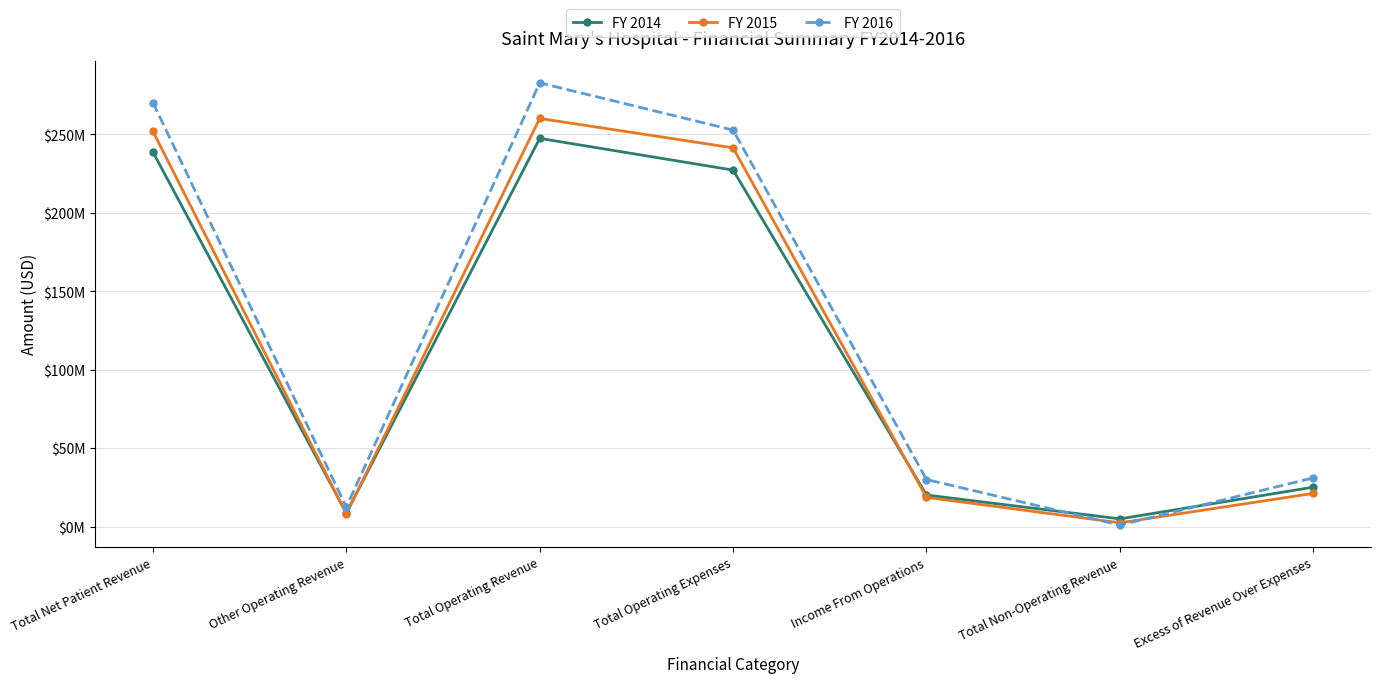

What is the difference between the maximum and minimum values in the FY 2015 series?

257605481